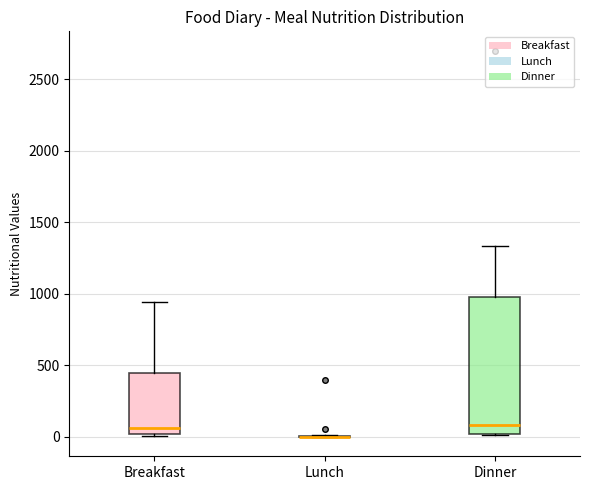

Reading left to right, transcribe this box plot: for each box, give where its median line is, the range the box spans, and where its two whiskers end, as read against the y-axis. The values are not printed on the chart, so give them approximately, as read against the axis.

Breakfast: median 50, box 0 to 450, whiskers 0 to 950
Lunch: box collapsed to a line at 0, whiskers 0 to 0
Dinner: median 100, box 0 to 1000, whiskers 0 to 1350